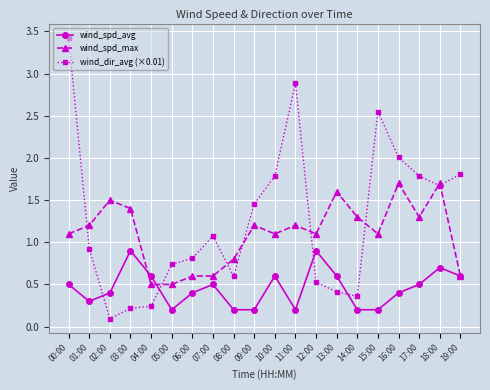

What is the label of the 5th point from the right?

15:00